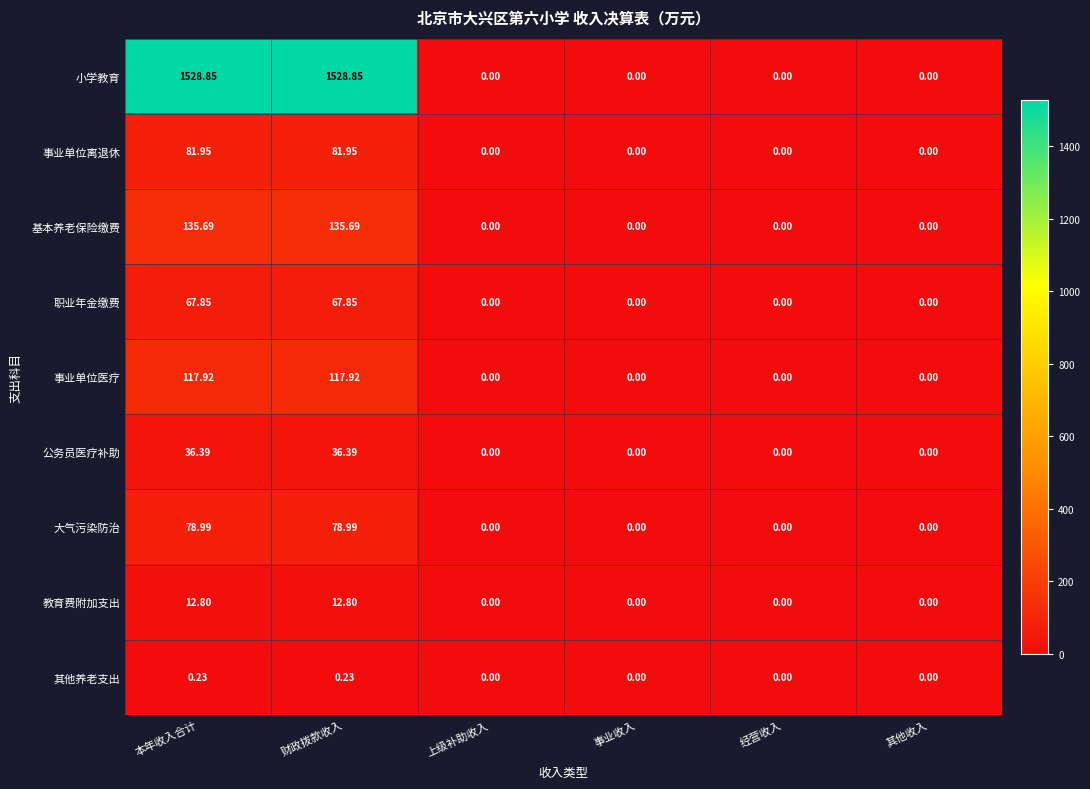

Which series has the largest total across all categories?

小学教育